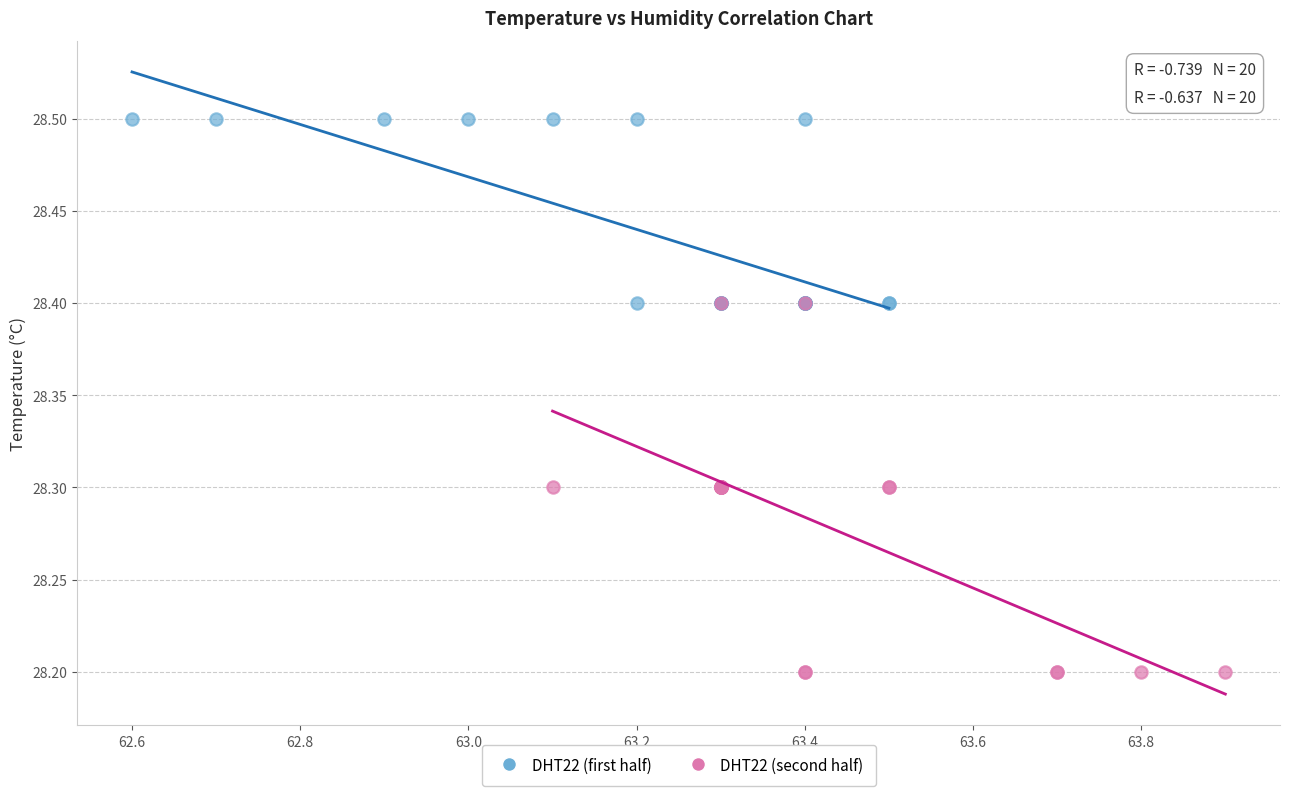

Which series has the widest spread of Y values?

DHT22 (second half)